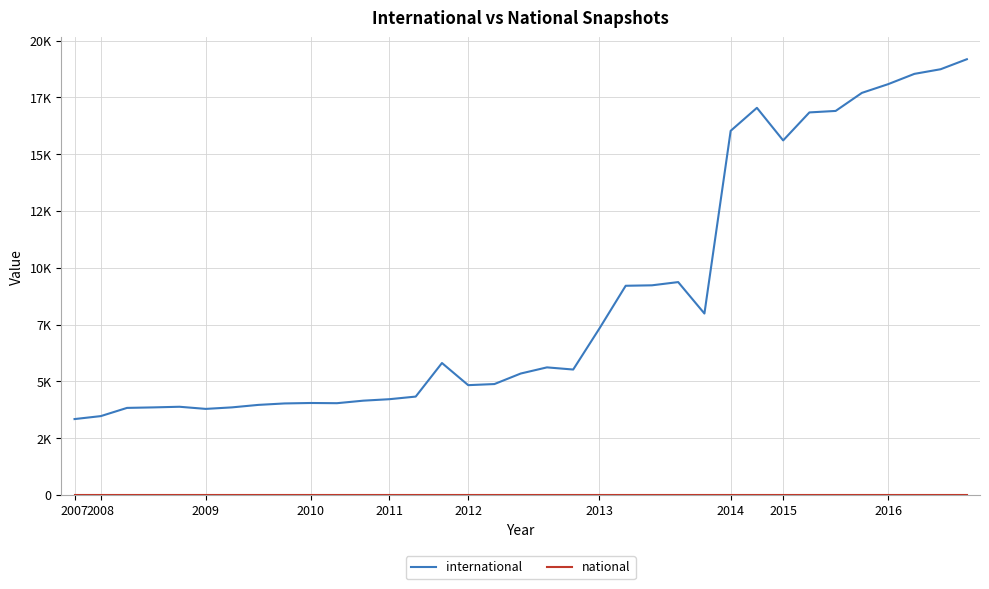

List the series in order of their overall mean, highest first.

international, national